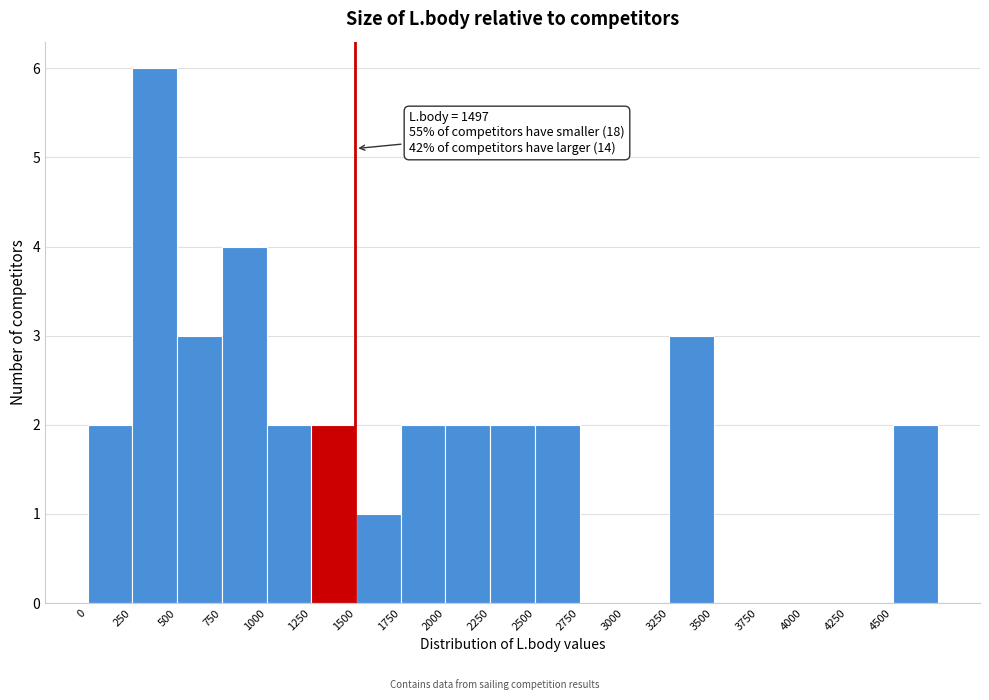

Which range on the x-axis has the tallest bar?

250 to 500